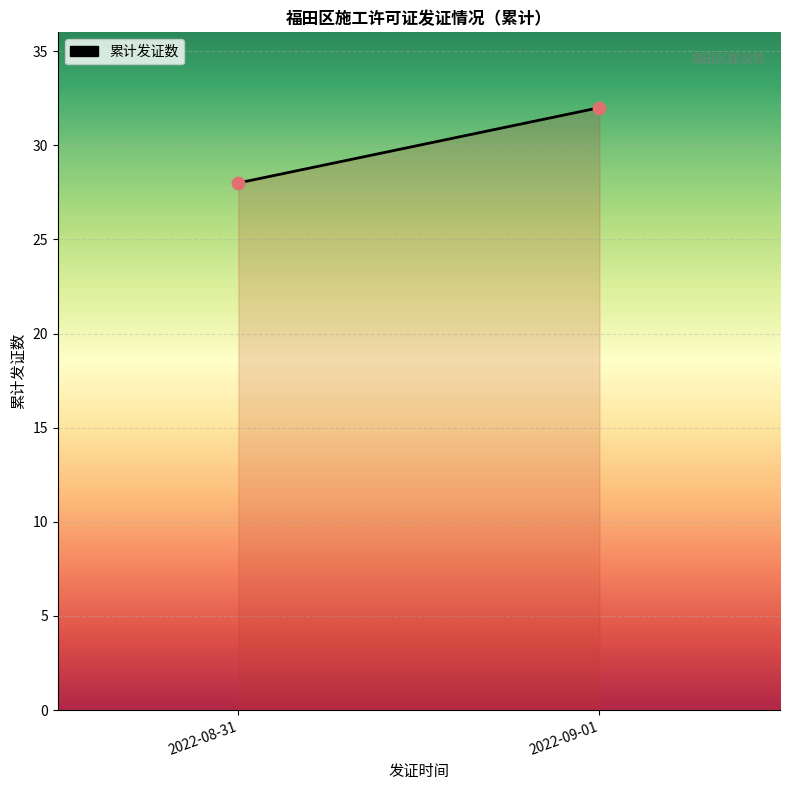

What is the range of Y values (max minus min)?

4